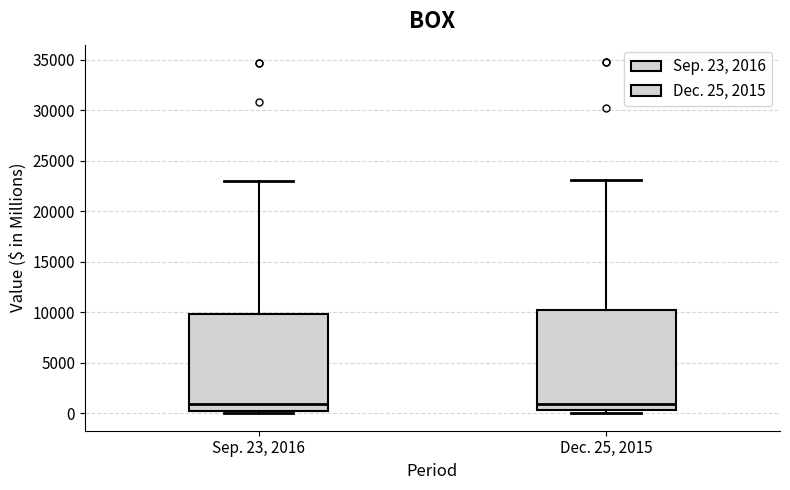

Reading left to right, transcribe this box plot: for each box, give where its median line is, the range the box spans, and where its two whiskers end, as read against the y-axis. The values are not printed on the chart, so give them approximately, as read against the axis.

Sep. 23, 2016: median 1000, box 500 to 10000, whiskers 0 to 23000
Dec. 25, 2015: median 1000, box 500 to 10000, whiskers 0 to 23000